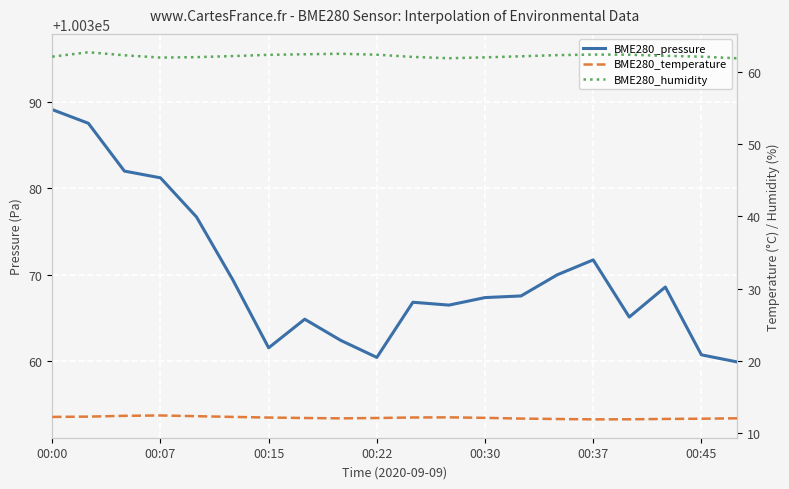

What is the average value of the BME280_temperature series?

12.1